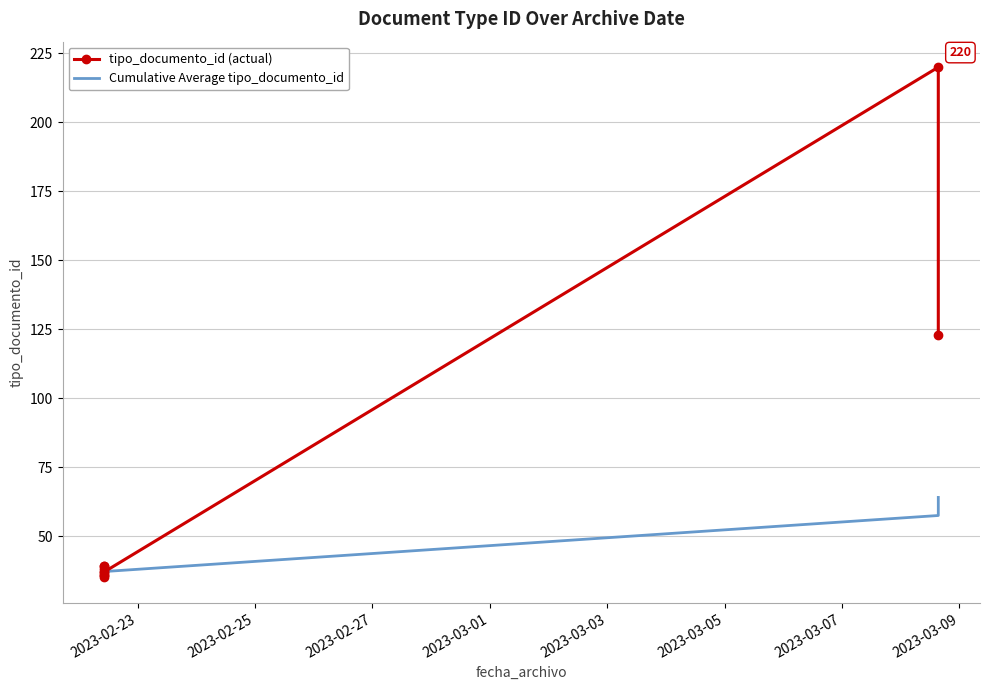

True or false: tipo_documento_id (actual) and Cumulative Average tipo_documento_id cross at least once.

True